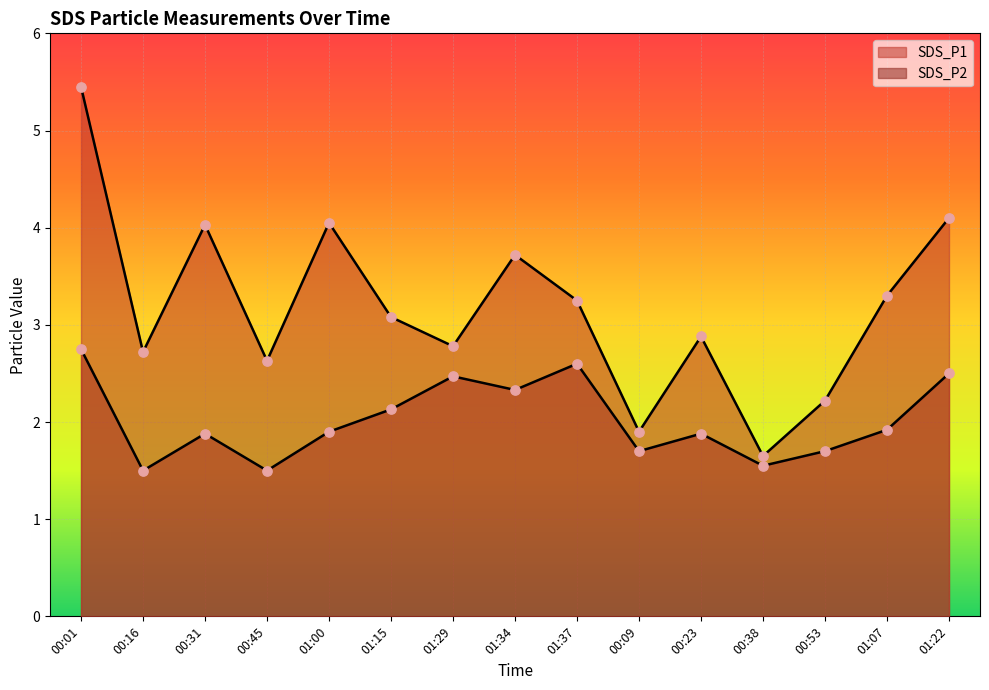

Which series has the widest spread of Y values?

SDS_P1